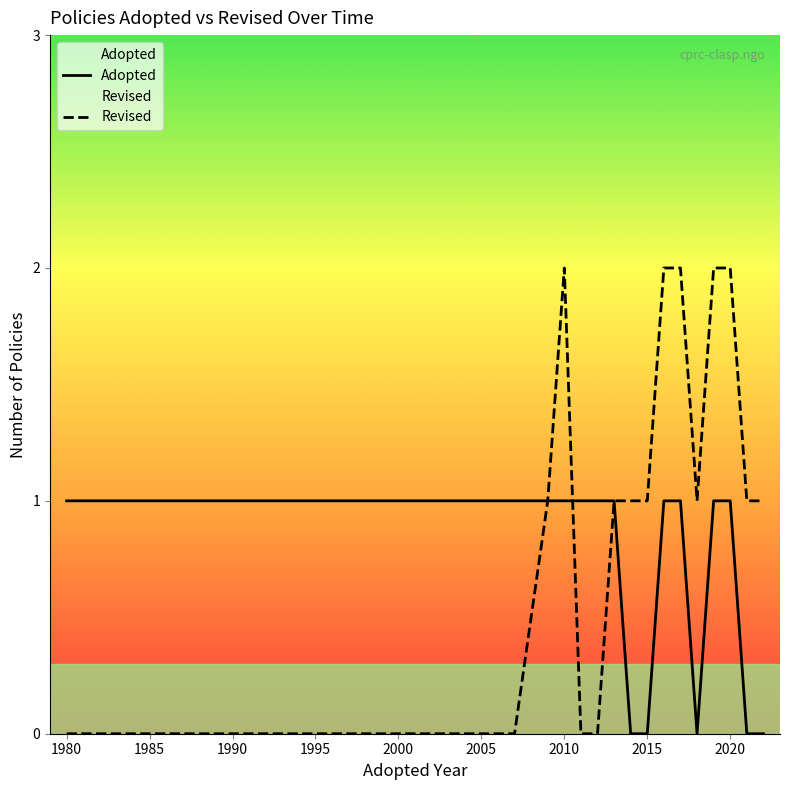

True or false: Adopted and Revised intersect in this chart.

True